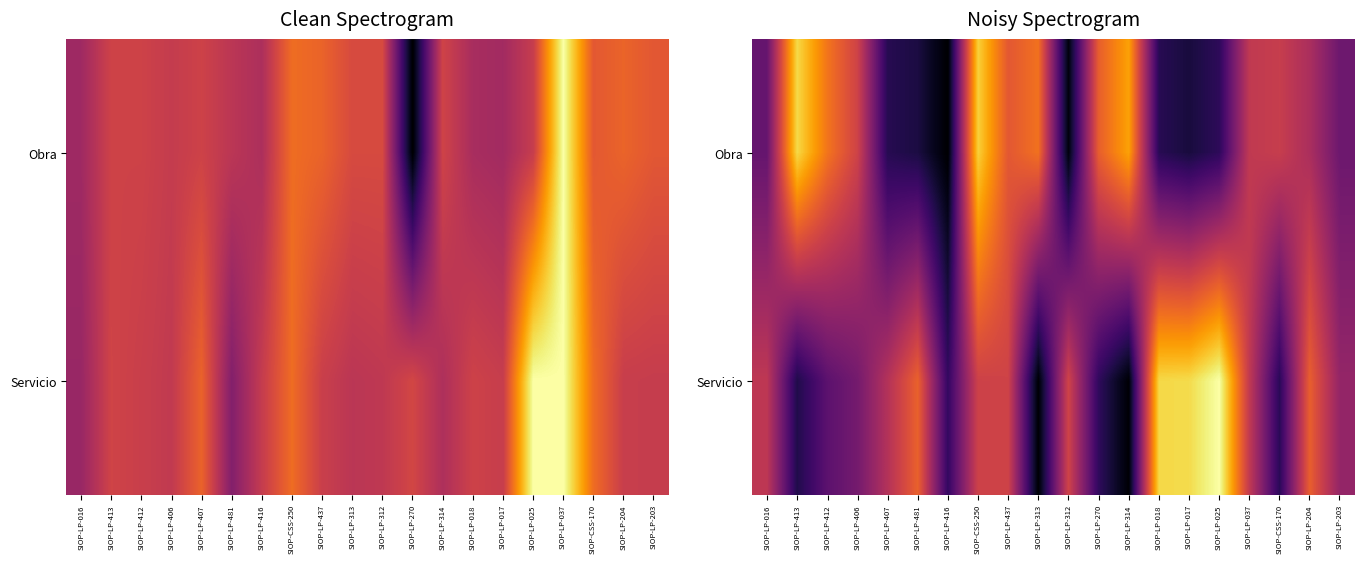

What is the difference between the maximum and second lowest values in the Obra series?

4.4